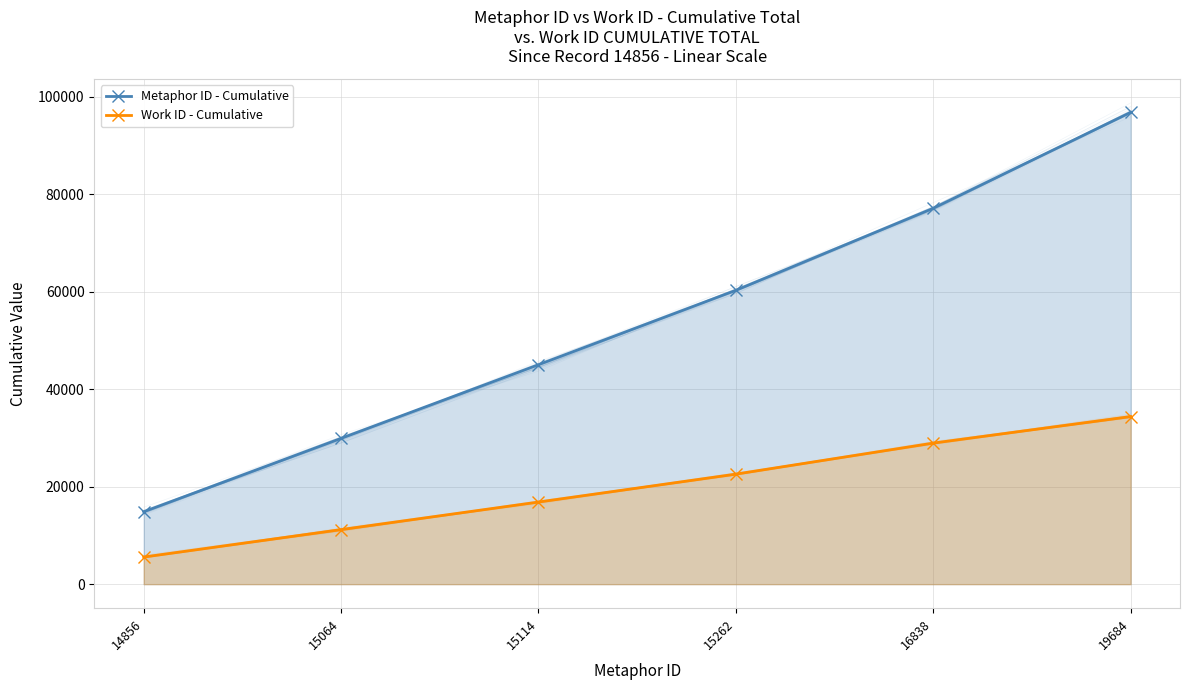

Rank the series by their average value, from highest to lowest.

Metaphor ID - Cumulative, Work ID - Cumulative